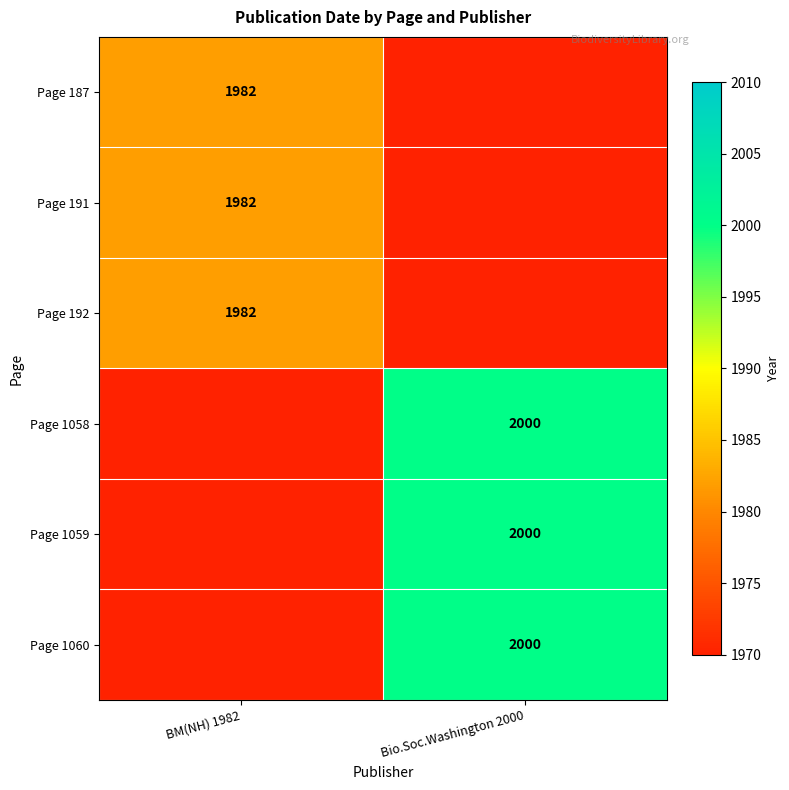

At which category is the sum across all series the highest?

Bio.Soc.Washington 2000